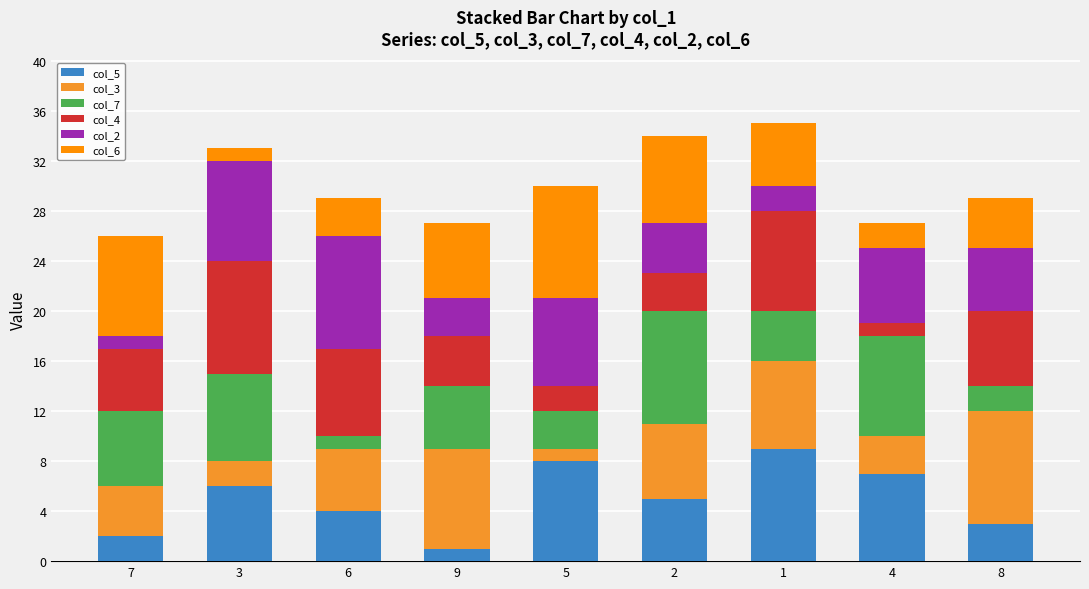

The value of col_5 at 3 is 6. True or false?

True